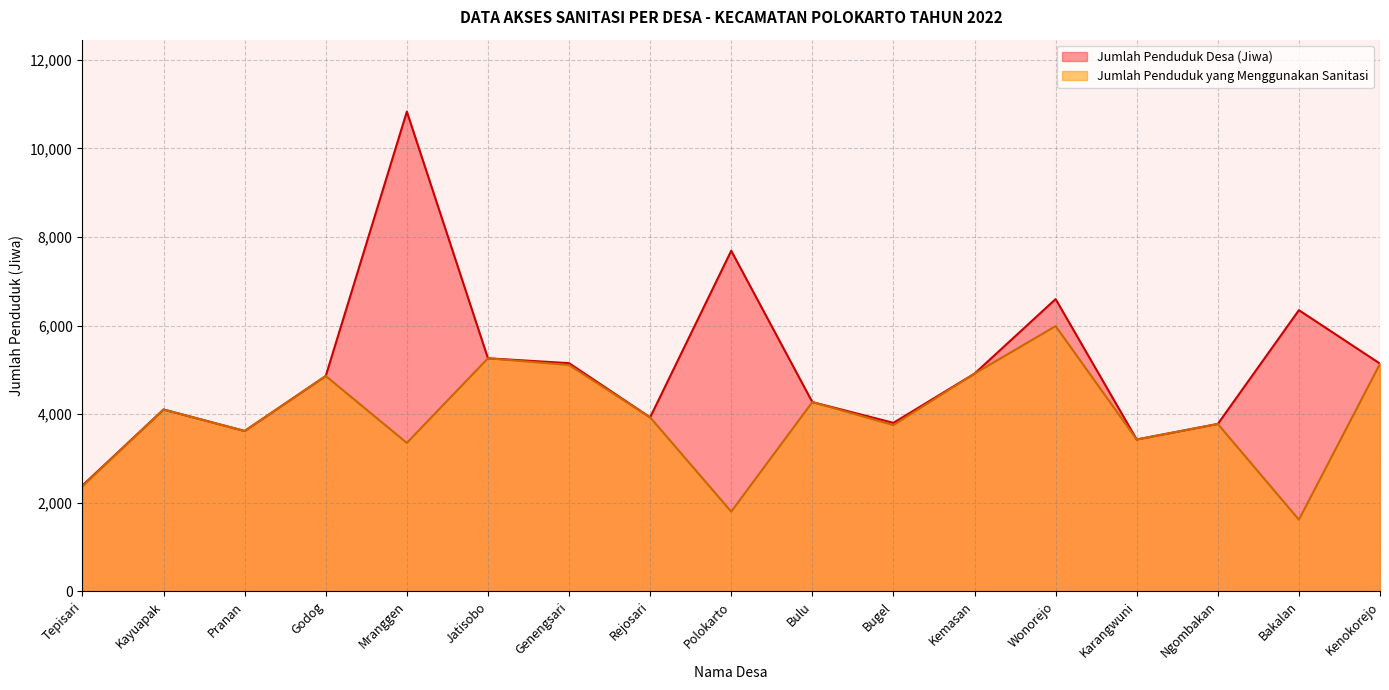

What is the total value across all series at Karangwuni?

6854